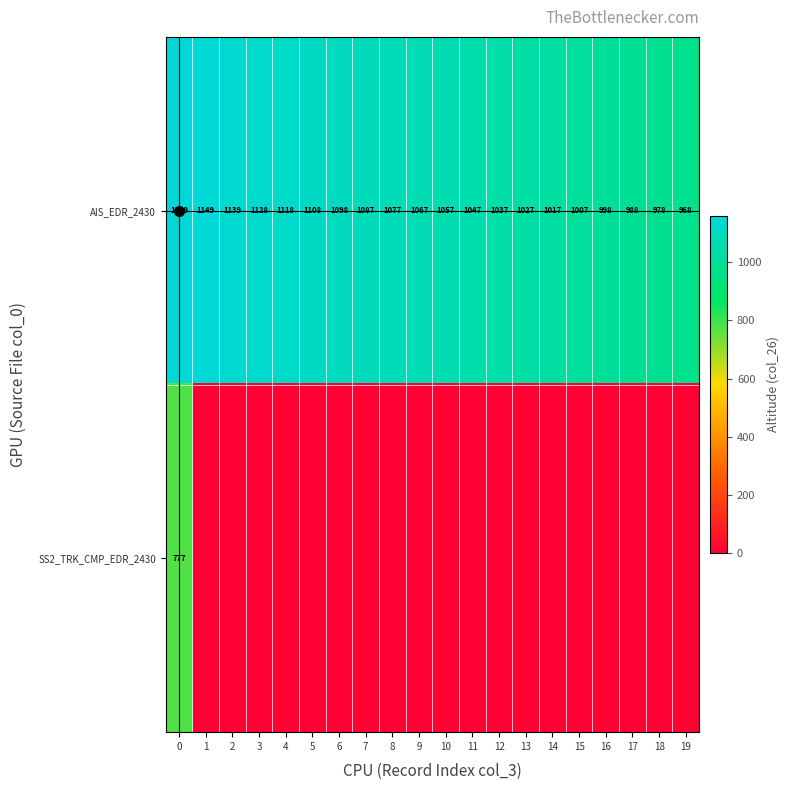

What is the difference between the AIS_EDR_2430 values at 3 and 8?

51.0